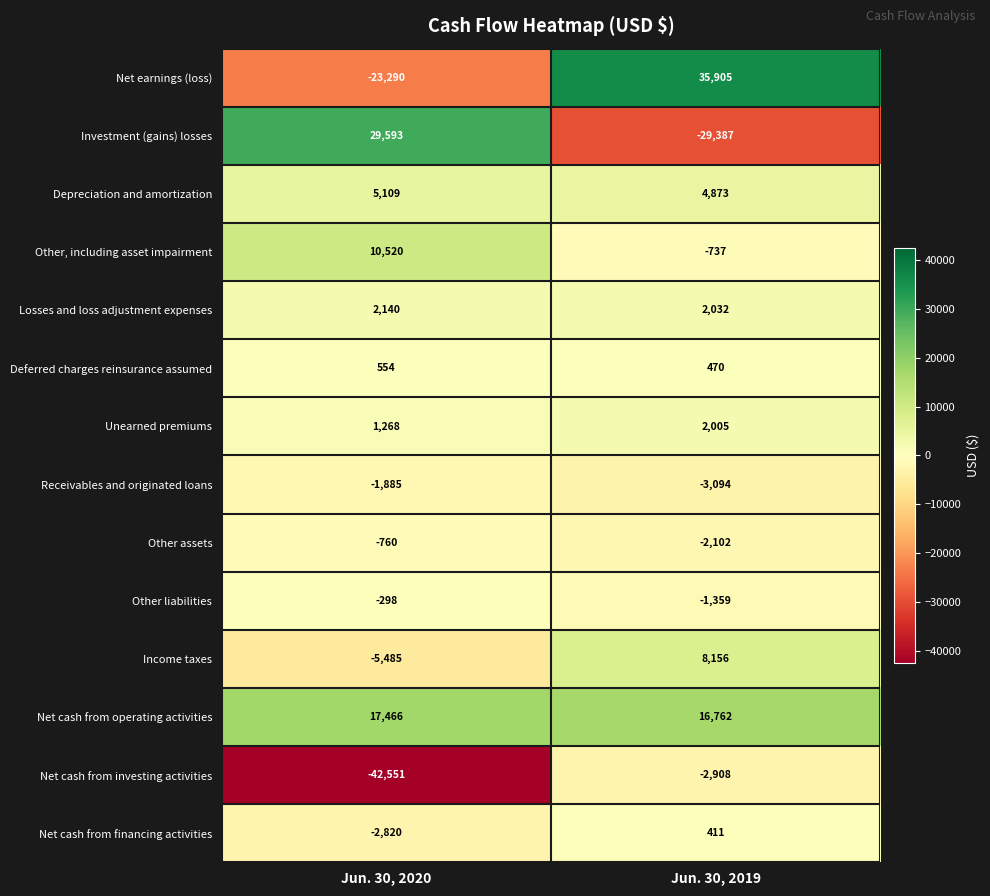

How many categories are shown in the chart?

2